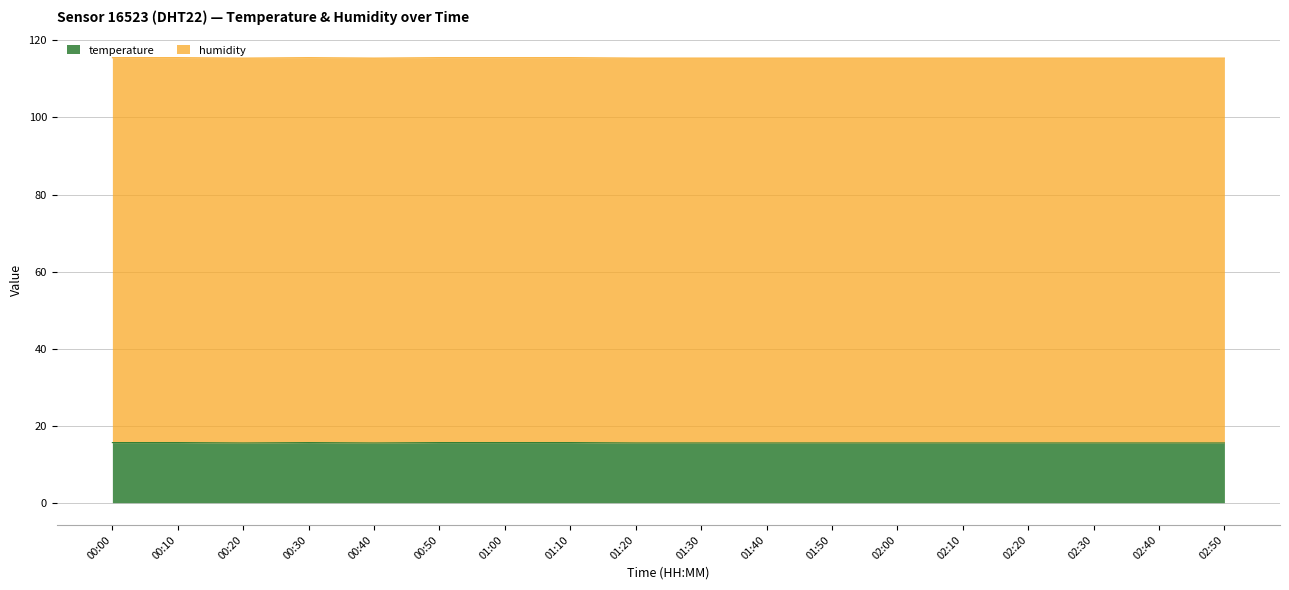

How many values are between 15 and 16?

18